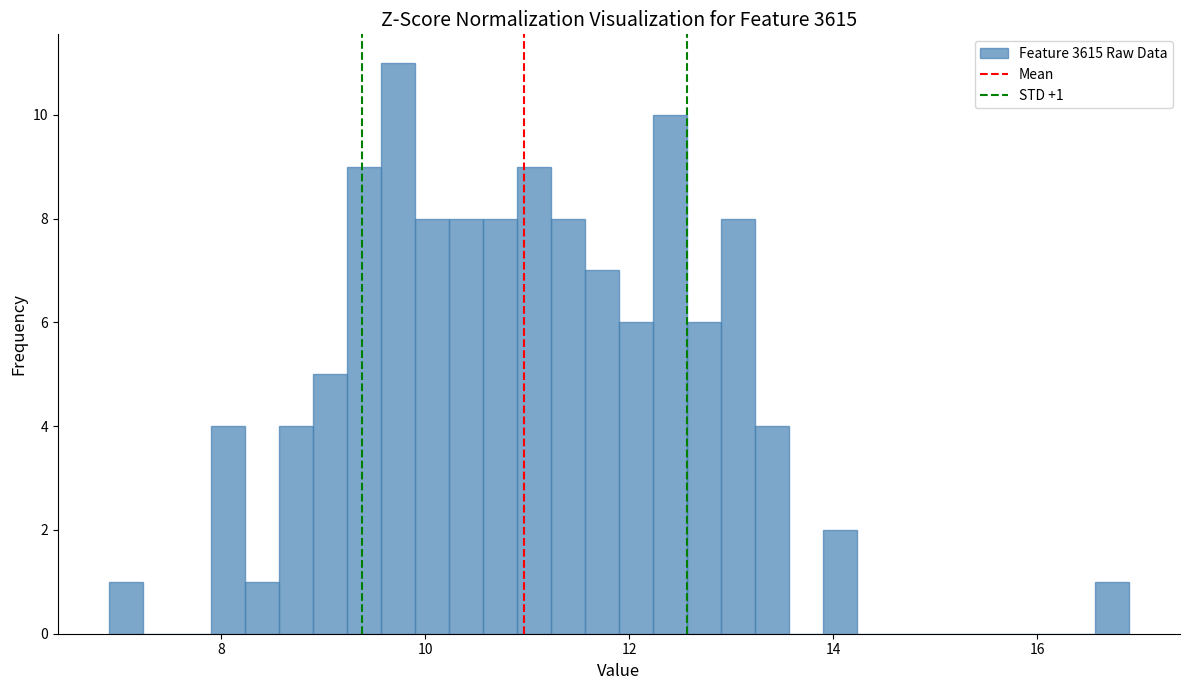

Around what value on the x-axis is the tallest bar? Give the approximate position of its centre, as read against the axis.

9.8